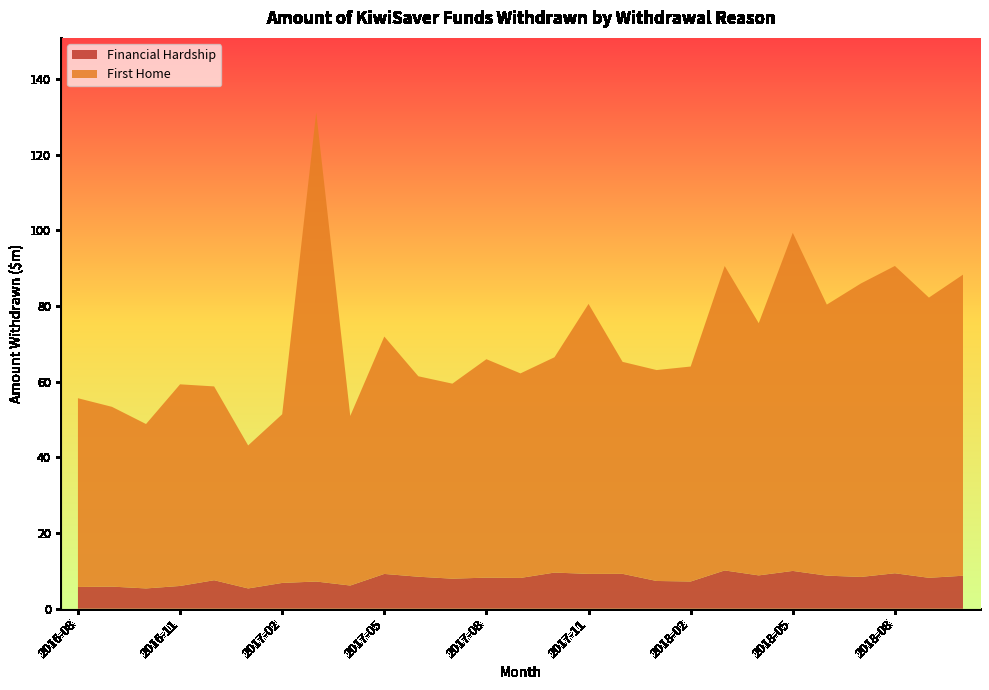

Reading right to left, transcribe all the data shown in this chart.

Financial Hardship: 8.7	8.2	9.4	8.4	8.8	10.0	8.8	10.1	7.2	7.3	9.2	9.2	9.6	8.1	8.2	7.9	8.5	9.2	6.1	7.2	6.8	5.4	7.5	6.0	5.4	5.9	5.8
First Home: 79.6	74.1	81.2	77.6	71.7	89.4	66.7	80.5	56.8	55.8	56.0	71.4	56.9	54.1	57.7	51.6	53.0	62.8	44.8	124.0	44.6	37.8	51.2	53.3	43.5	47.5	49.9